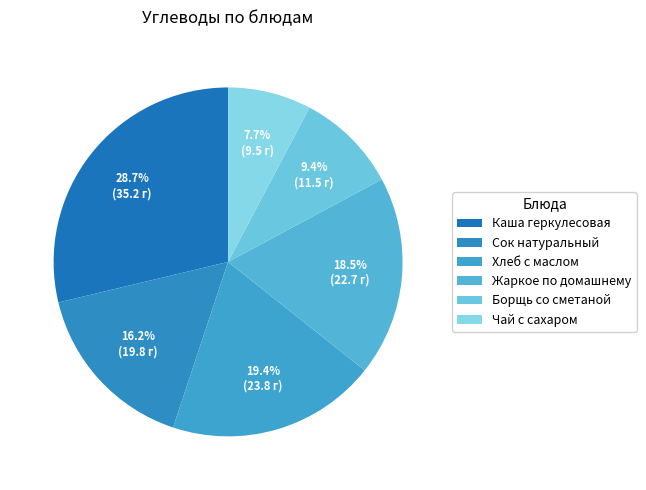

True or false: Жаркое по домашнему accounts for 8% of the total.

False